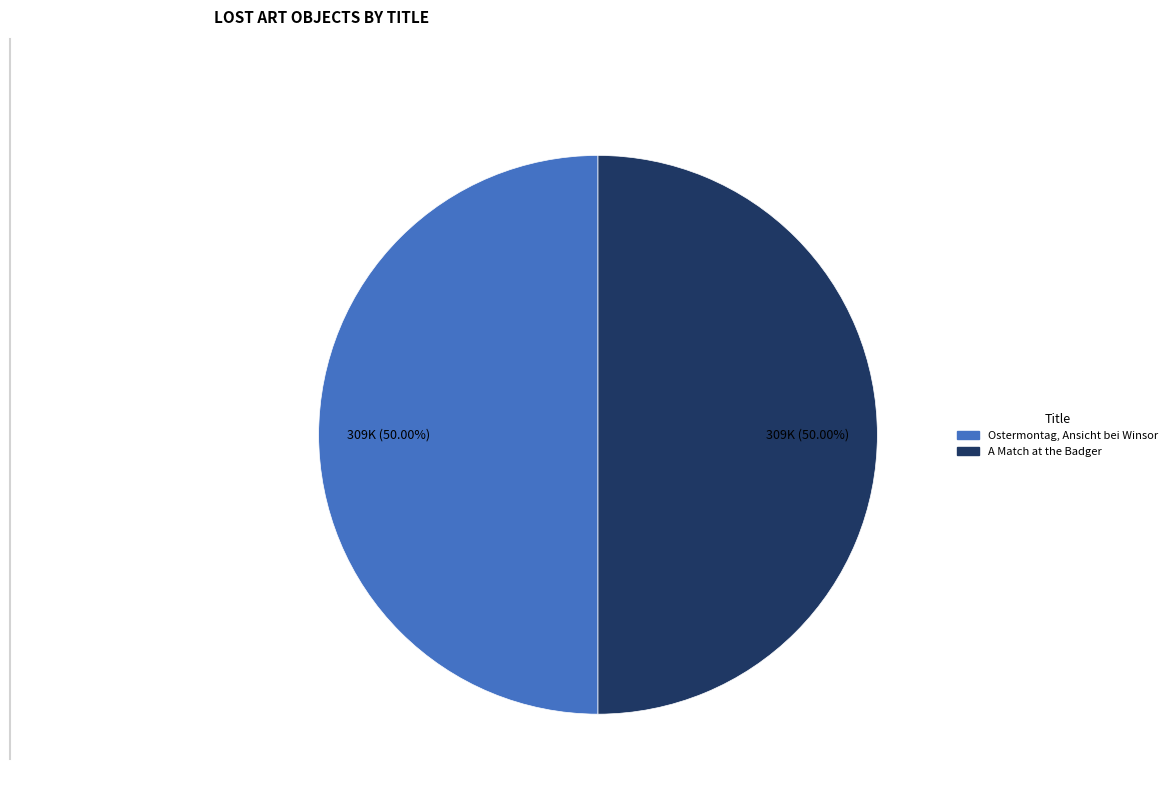

Approximately how many times larger is the value at A Match at the Badger compared to Ostermontag, Ansicht bei Winsor?

1.0